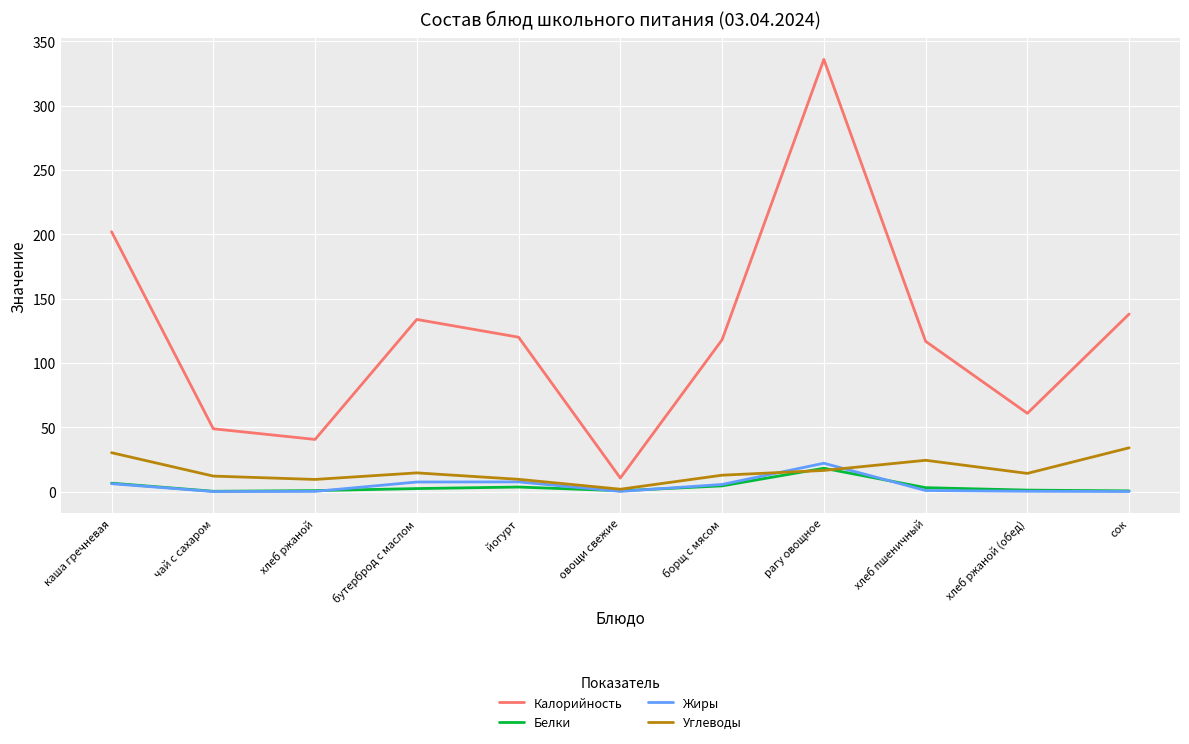

Does the chart display data point markers on the line(s)?

No